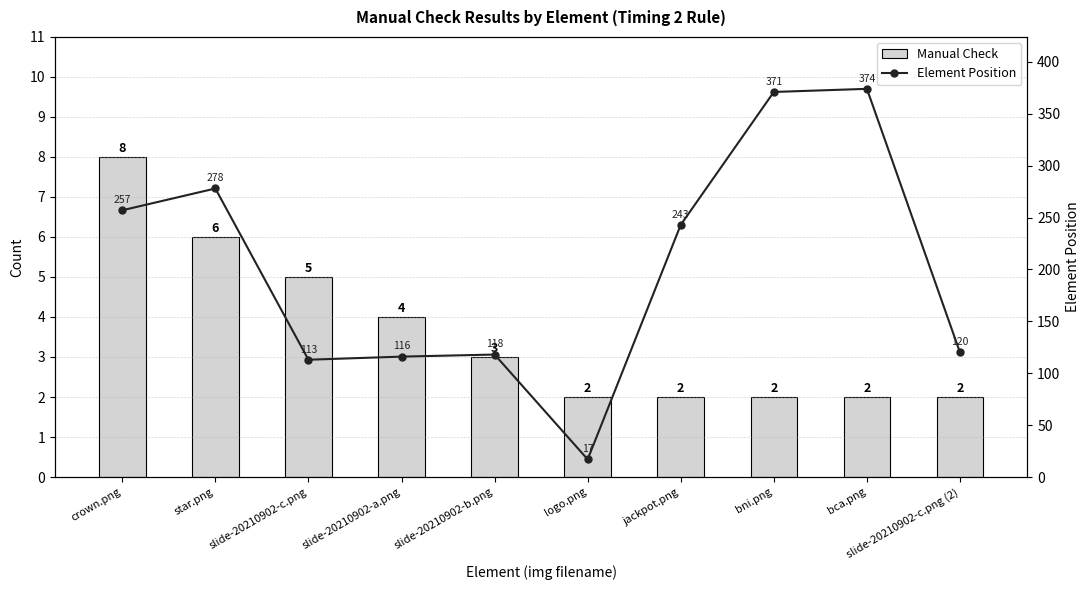

Which series has the largest total across all categories?

Element Position